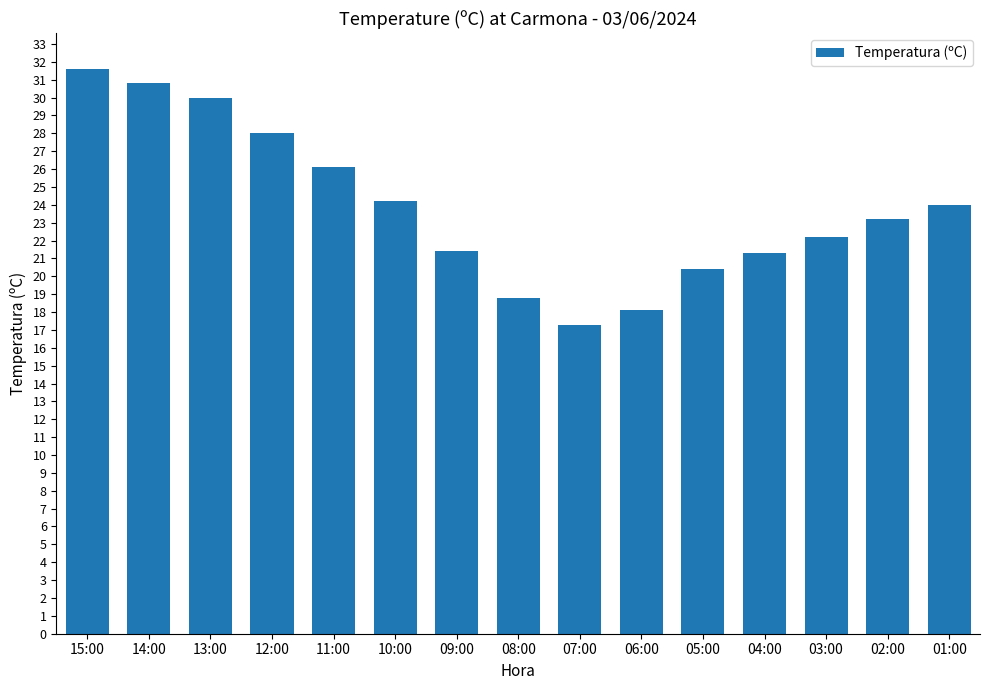

What is the smallest value displayed?

17.3